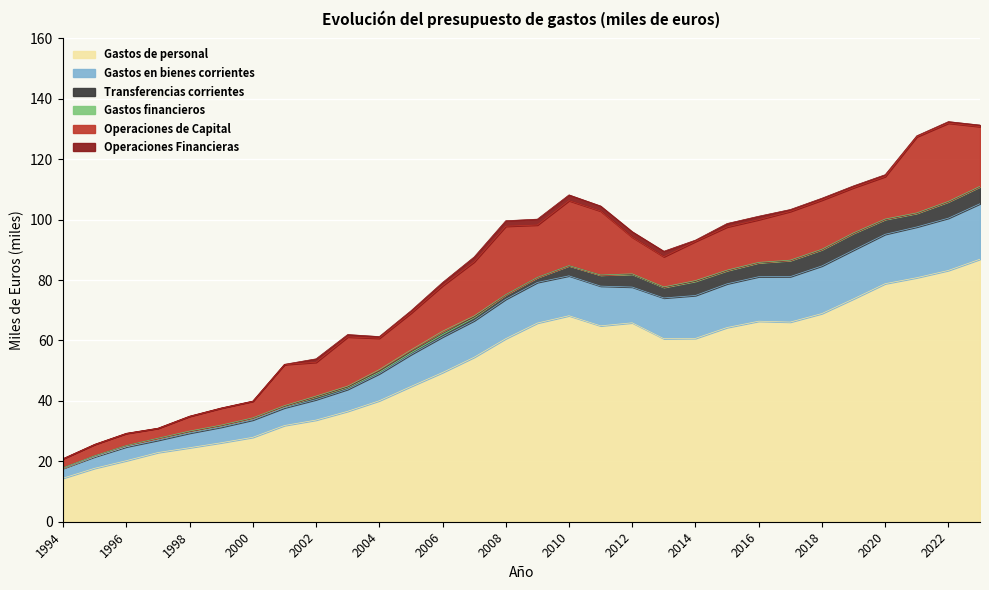

Reading left to right, extract all data points from this chart.

Gastos de personal: 1994=14424	1995=17700	1996=20212	1997=22911	1998=24503	1999=26150	2000=27947	2001=31854	2002=33657	2003=36557	2004=40050	2005=44769	2006=49392	2007=54450	2008=60603	2009=65772	2010=68200	2011=64850	2012=65855	2013=60601	2014=60694	2015=64295	2016=66384	2017=66100	2018=68920	2019=73780	2020=78807	2021=80787	2022=83189	2023=86908
Gastos en bienes corrientes: 1994=3270	1995=3816	1996=4592	1997=4063	1998=4838	1999=5169	2000=5746	2001=5860	2002=6761	2003=7272	2004=8950	2005=10566	2006=11782	2007=12096	2008=13050	2009=13450	2010=13200	2011=13150	2012=11835	2013=13474	2014=14204	2015=14470	2016=14729	2017=15046	2018=15760	2019=16153	2020=16348	2021=16794	2022=17302	2023=18368
Transferencias corrientes: 1994=138	1995=319	1996=403	1997=637	1998=541	1999=559	2000=601	2001=553	2002=992	2003=811	2004=825	2005=895	2006=1081	2007=1254	2008=1500	2009=1640	2010=3372	2011=3660	2012=4247	2013=3517	2014=4713	2015=4369	2016=4633	2017=5333	2018=5393	2019=5554	2020=4912	2021=4526	2022=5418	2023=5622
Gastos financieros: 1994=6	1995=6	1996=6	1997=30	1998=132	1999=108	2000=90	2001=150	2002=180	2003=240	2004=525	2005=615	2006=796	2007=335	2008=18	2009=18	2010=18	2011=18	2012=124	2013=133	2014=208	2015=145	2016=105	2017=110	2018=120	2019=125	2020=127	2021=127	2022=126	2023=118
Operaciones de Capital: 1994=3023	1995=3738	1996=4003	1997=3257	1998=4856	1999=5595	2000=5481	2001=13607	2002=11192	2003=16285	2004=10392	2005=12192	2006=15058	2007=17882	2008=22649	2009=17348	2010=21500	2011=21166	2012=12130	2013=10002	2014=12960	2015=14295	2016=14136	2017=16121	2018=16282	2019=14956	2020=14069	2021=25186	2022=25904	2023=19778
Operaciones Financieras: 1994=36	1995=60	1996=72	1997=72	1998=84	1999=84	2000=84	2001=84	2002=1143	2003=801	2004=549	2005=780	2006=1084	2007=1635	2008=1817	2009=1937	2010=1905	2011=1670	2012=1820	2013=1808	2014=442	2015=1142	2016=1141	2017=644	2018=620	2019=615	2020=615	2021=338	2022=513	2023=516